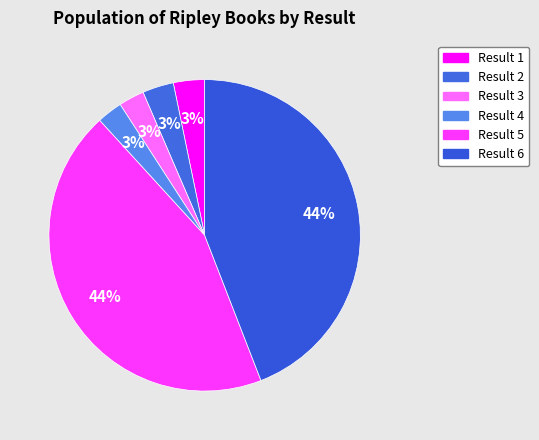

Which category has the biggest portion of the pie?

6